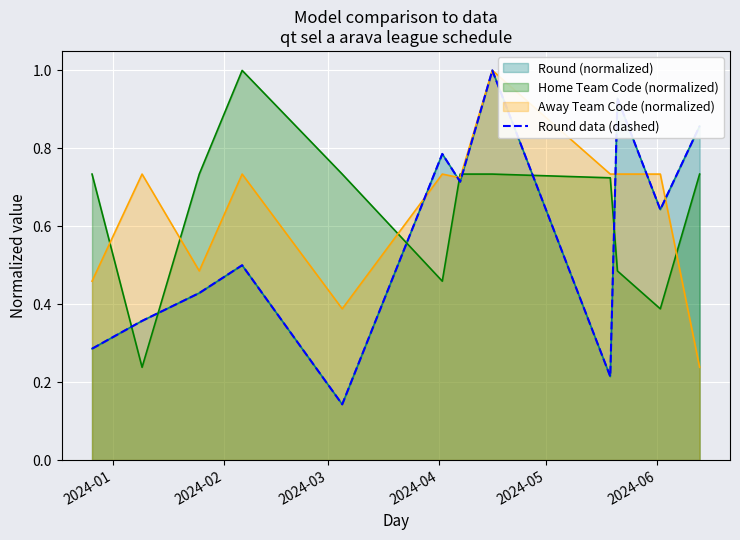

What position from the left is 2024-01?

1